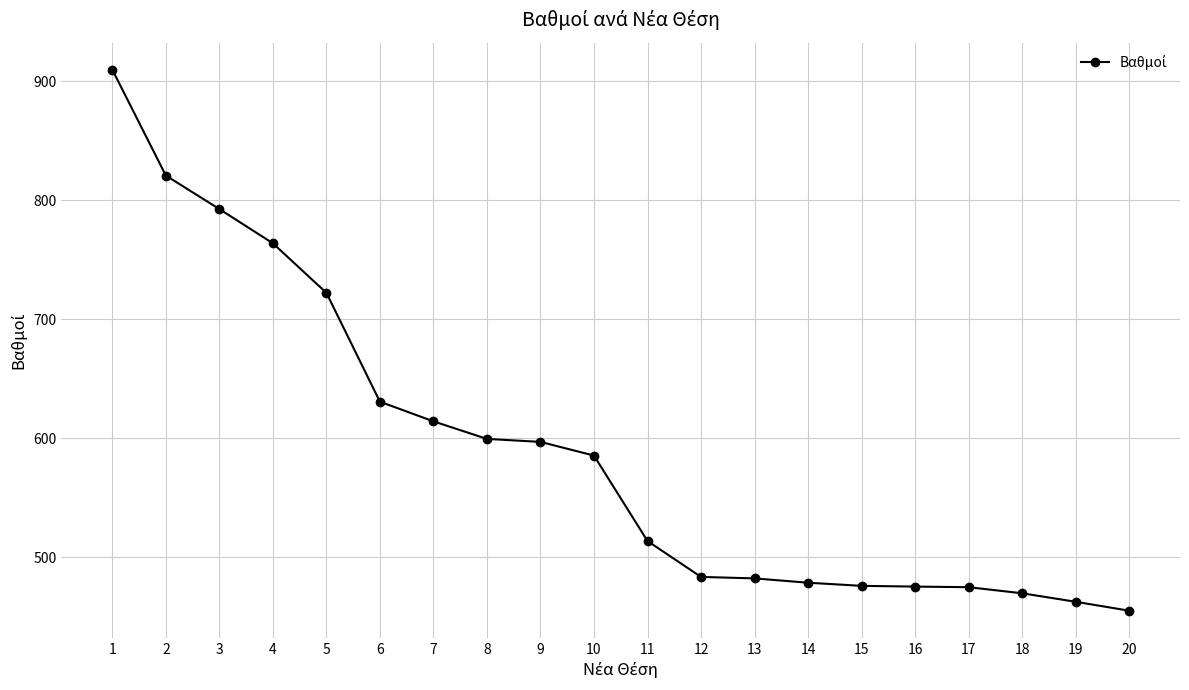

The value at 16 is 475.5. True or false?

True